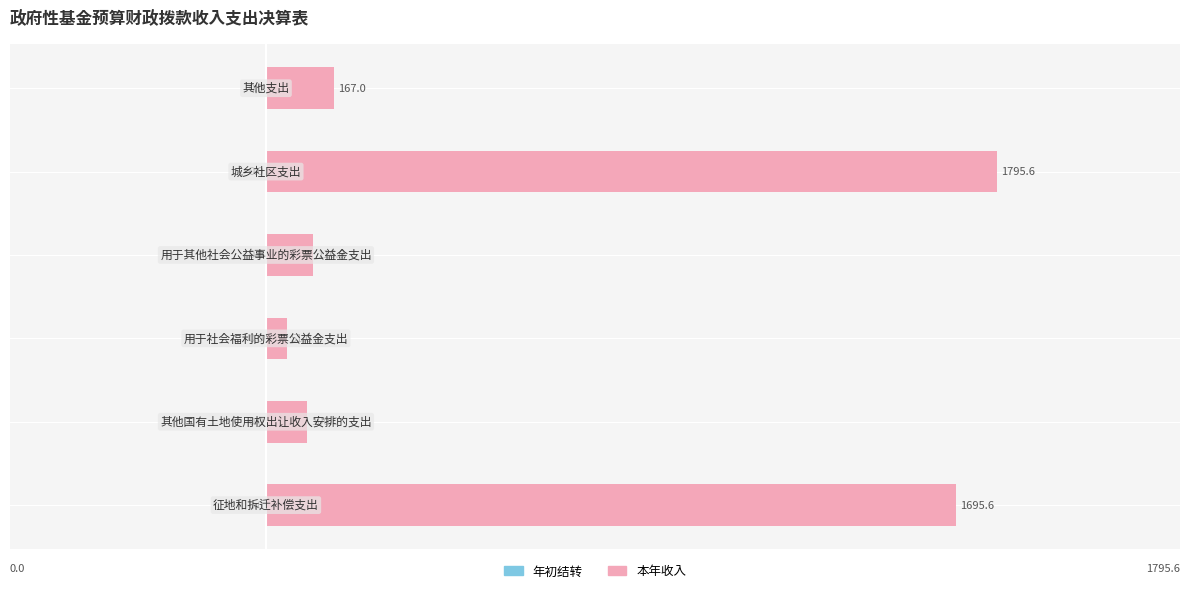

What is the greatest value displayed?

1795.6